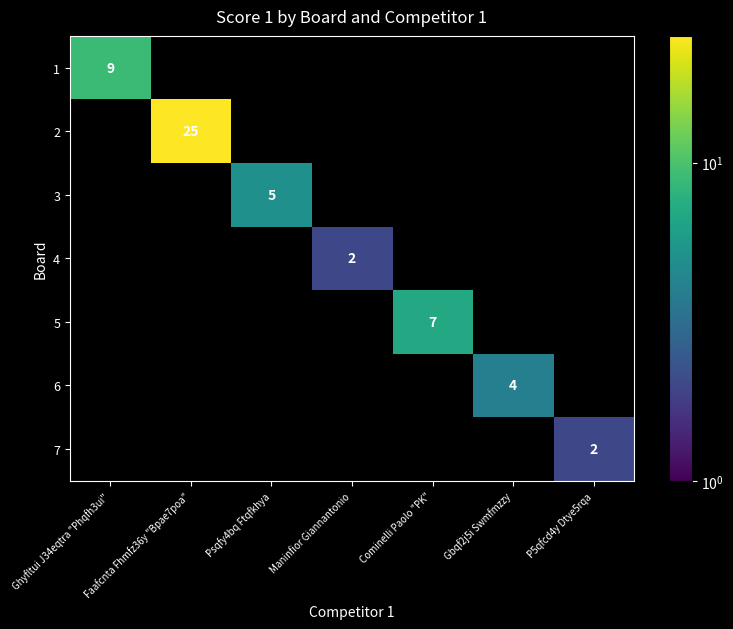

The value of 7 at P5qfcd4y Dtye5rqa is 2. True or false?

True